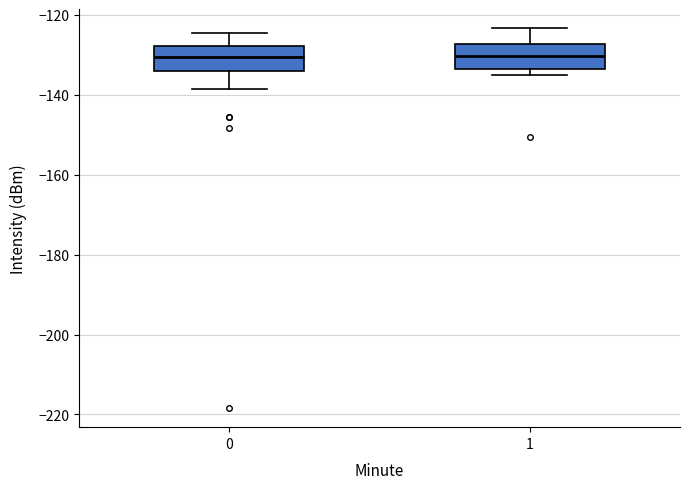

Reading left to right, transcribe this box plot: for each box, give where its median line is, the range the box spans, and where its two whiskers end, as read against the y-axis. The values are not printed on the chart, so give them approximately, as read against the axis.

0: median -130, box -134 to -128, whiskers -138 to -124
1: median -130, box -134 to -128, whiskers -136 to -124